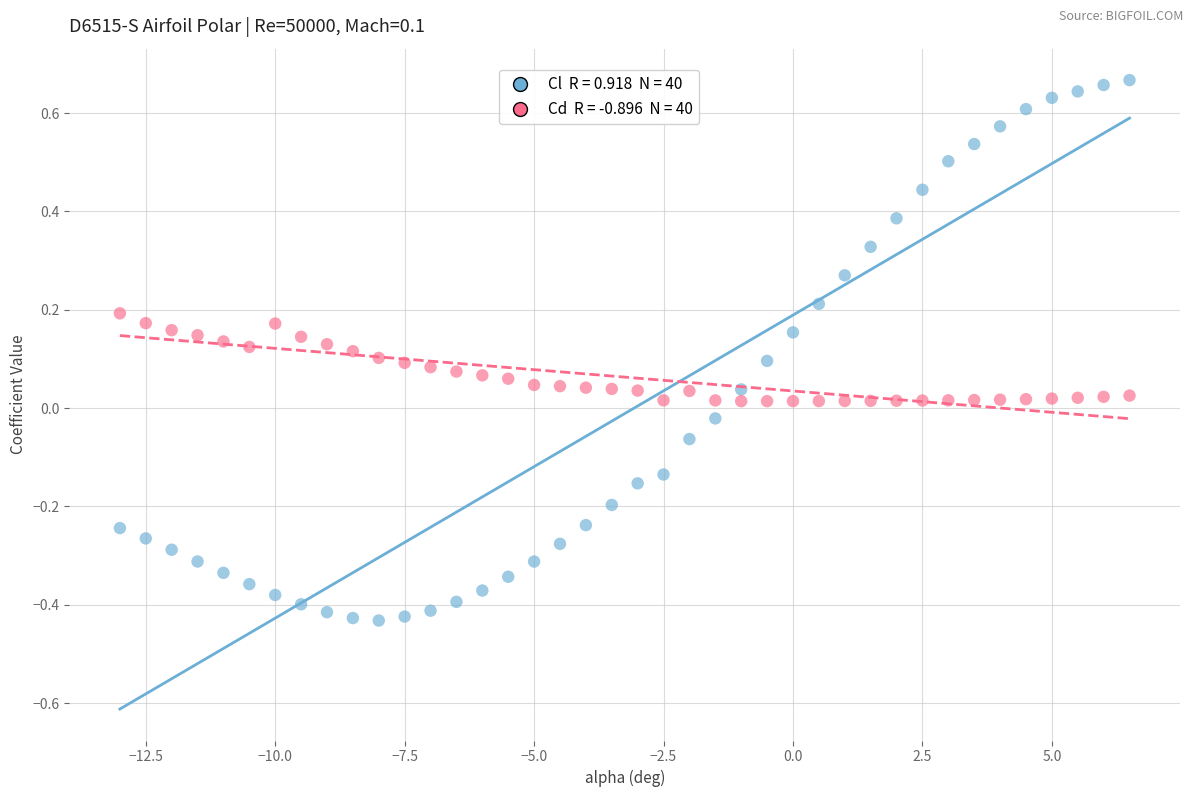

Across all data points, what is the range of Y values (max minus min)?

1.1